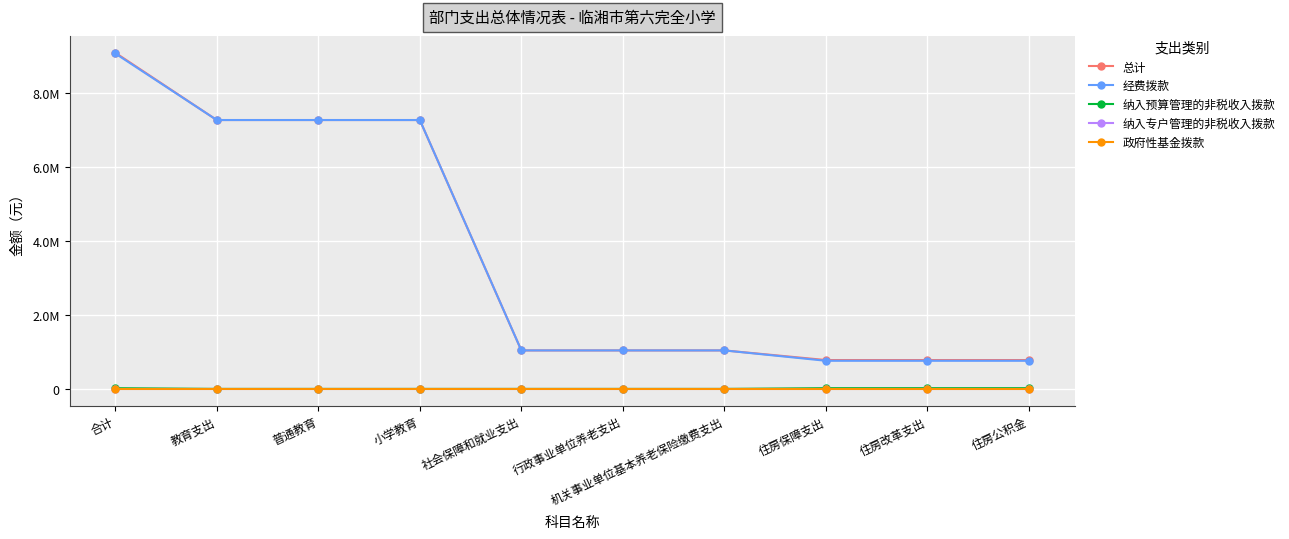

Is this an area chart (filled region under the line)?

No